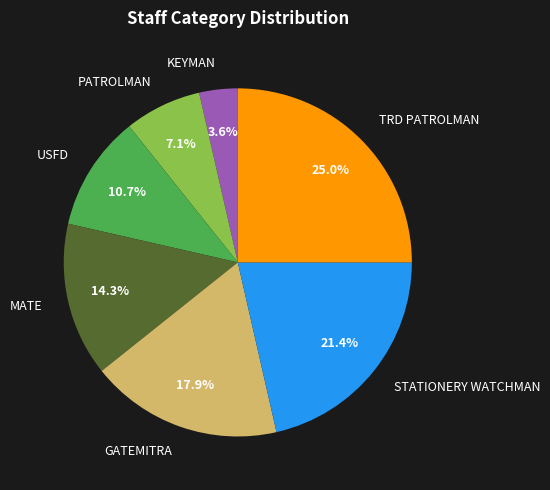

What percentage is NOT represented by MATE?

85.7%